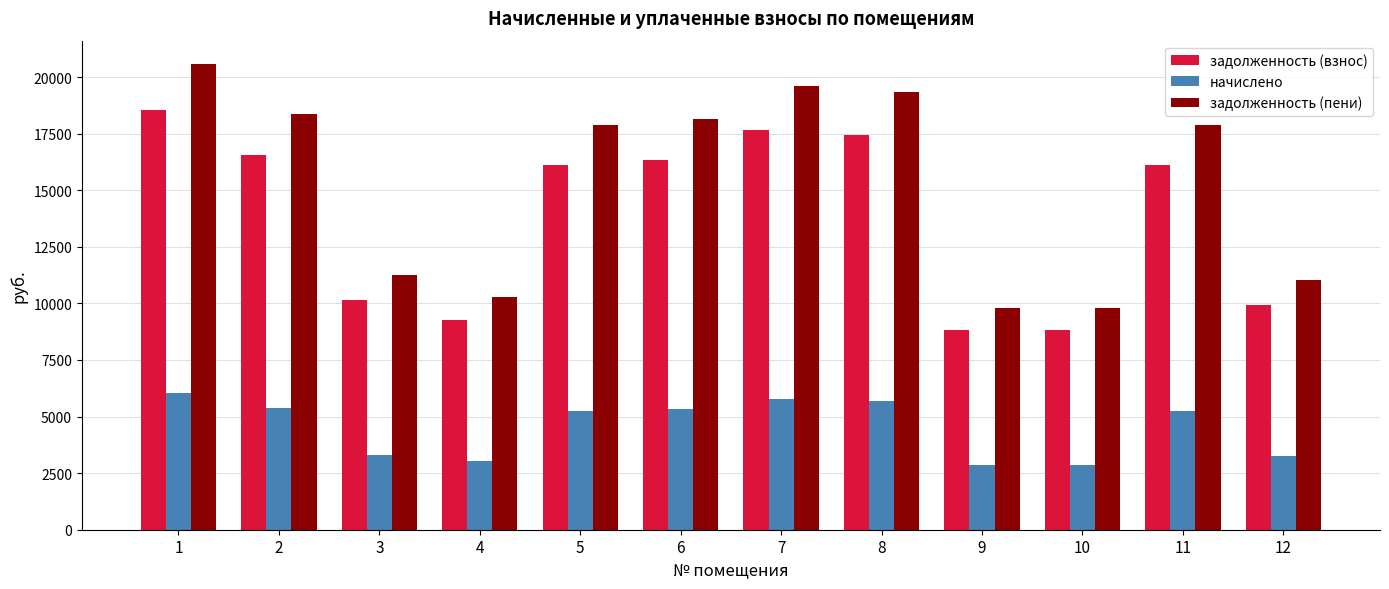

What is the value of the задолженность (взнос) bar at the 1st from the left?

18564.8